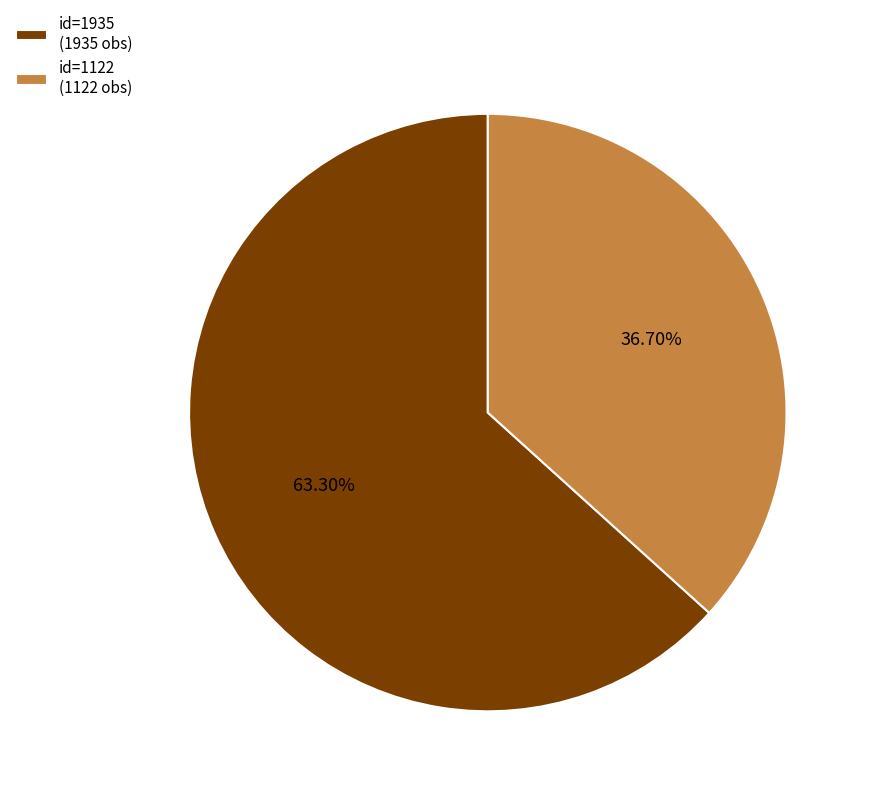

How many segments does this pie chart have?

2